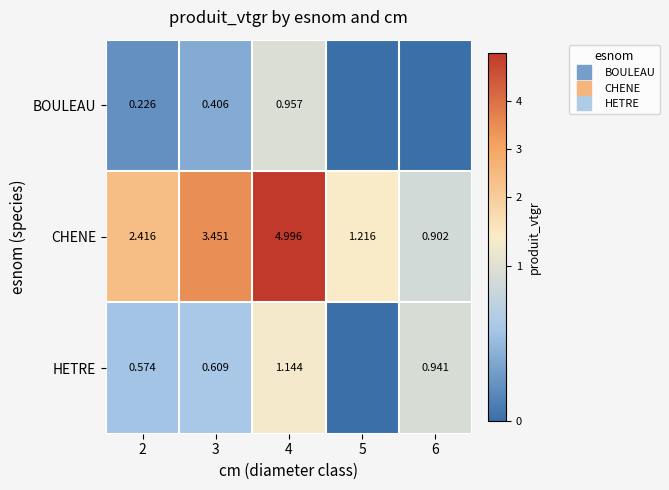

At which category is the sum across all series the highest?

4